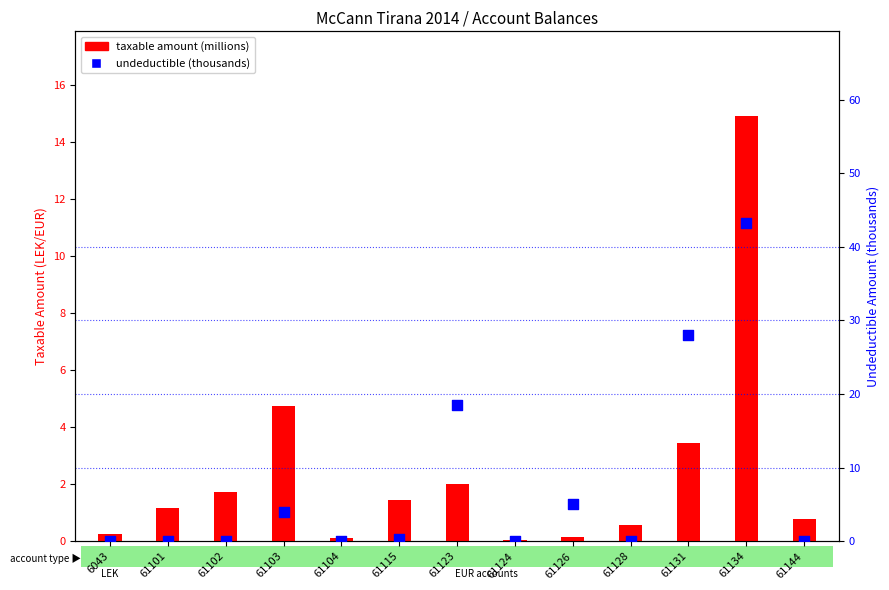

Which series has the largest total across all categories?

undeductible amount (thousands)